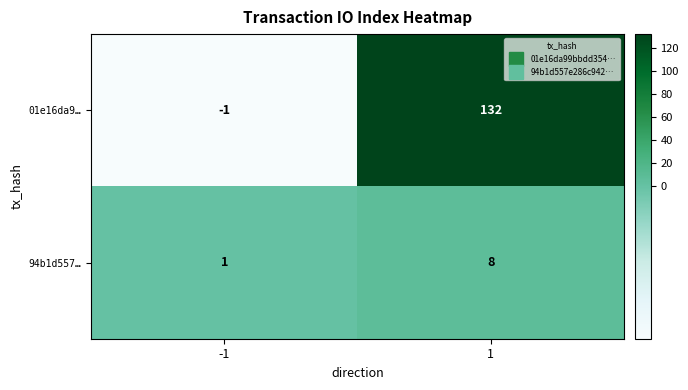

What is the sum of the 94b1d557… values at 1 and -1?

9